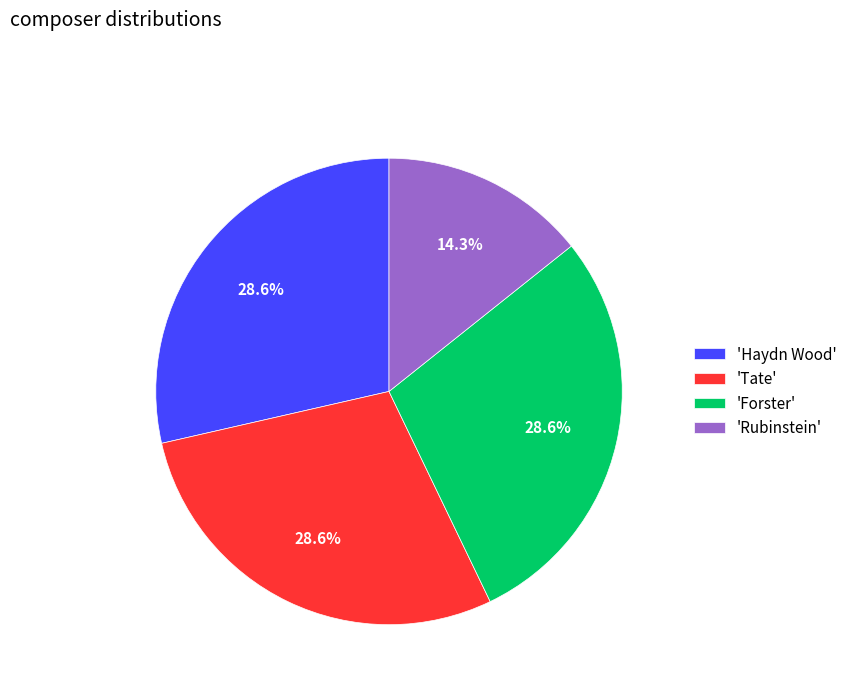

What portion of the pie excludes 'Haydn Wood'?

71.4%